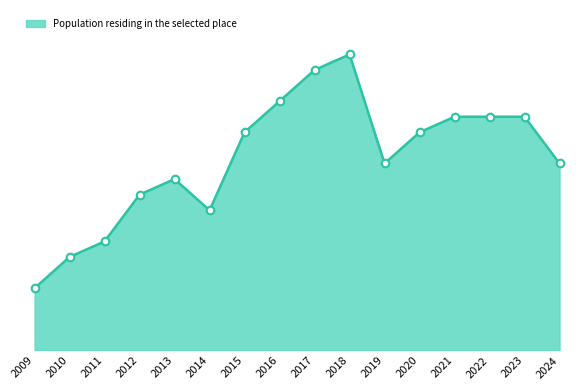

What is the change in value from 2009 to 2017?

+14